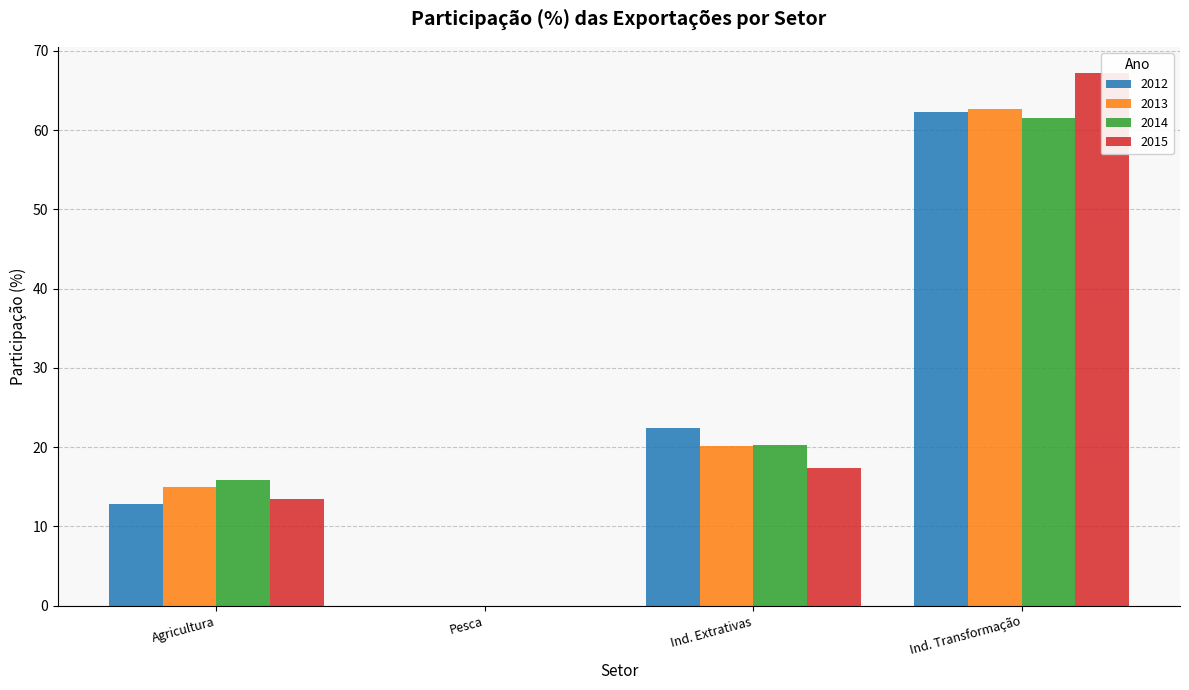

The value of 2012 at Pesca is 0.0. True or false?

False